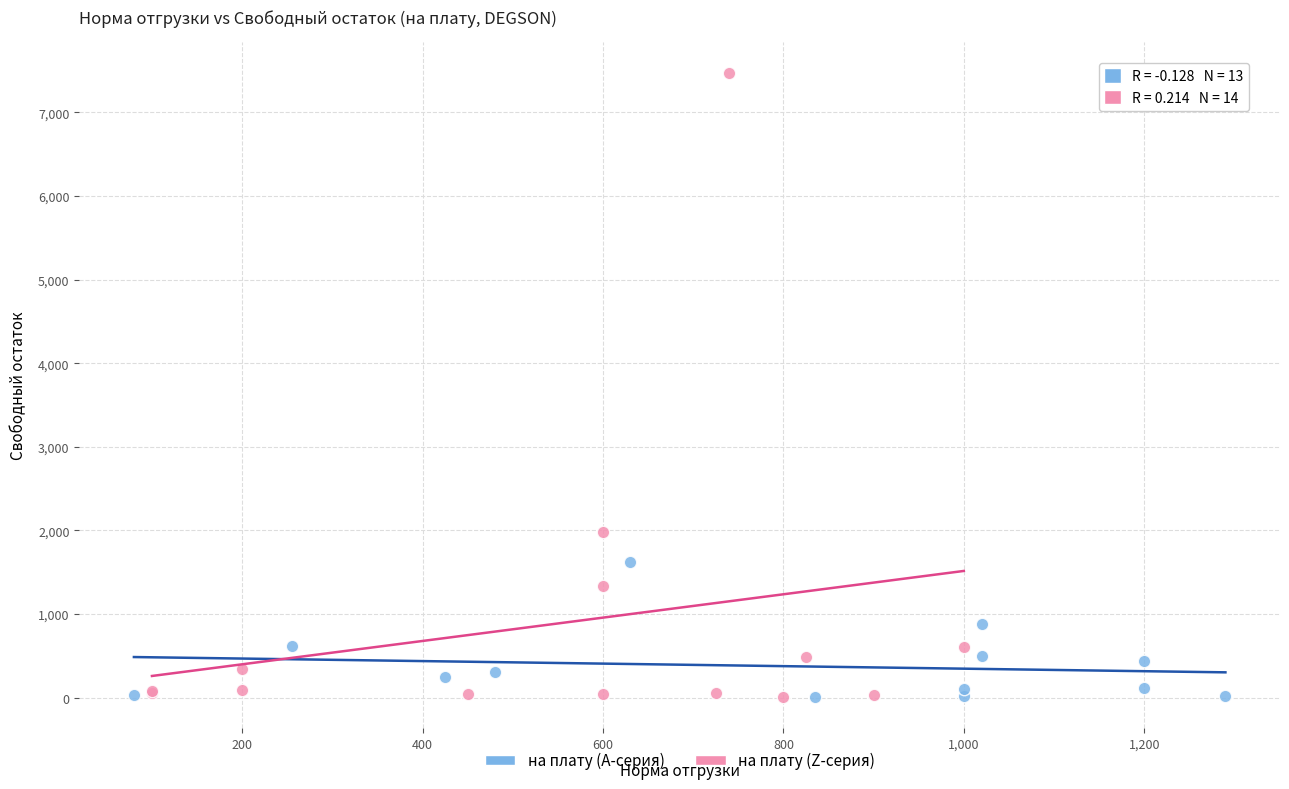

Which series contains the highest Y value?

на плату (Z-серия)